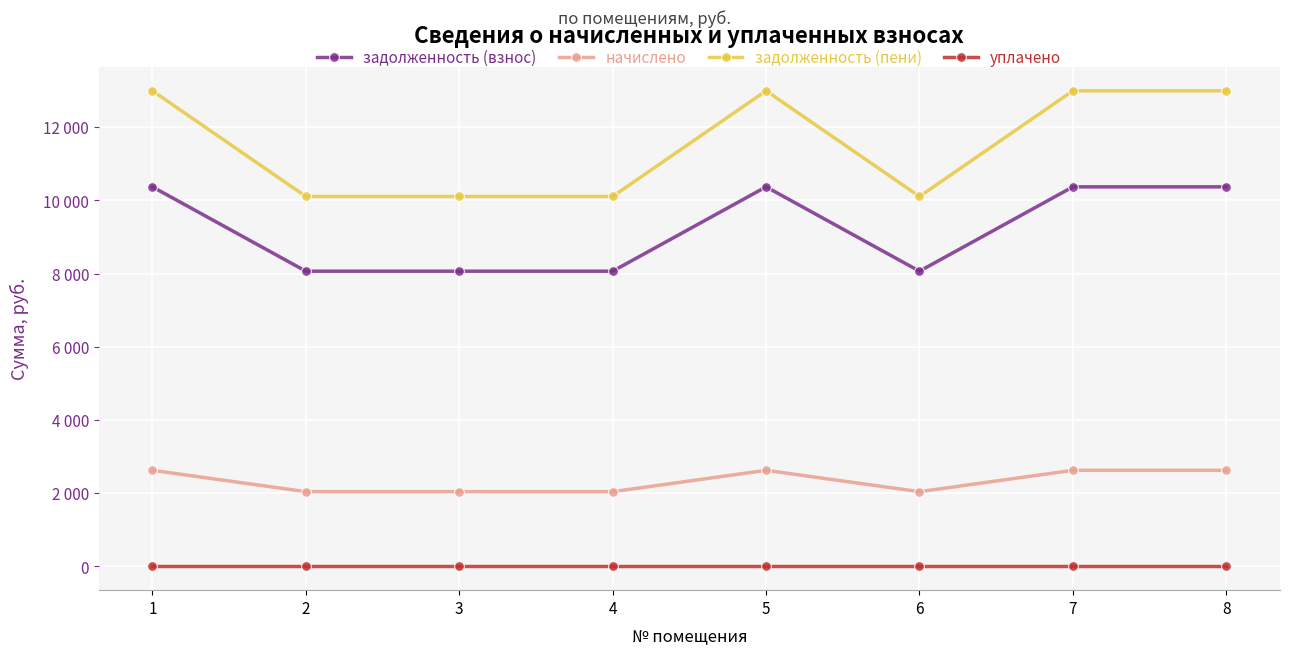

At which label does начислено reach its peak?

1